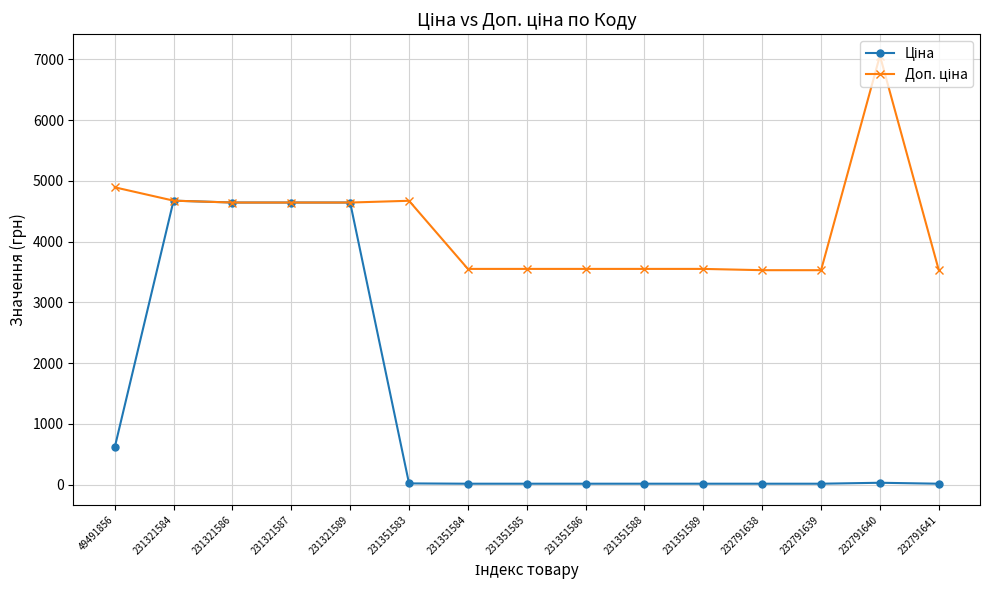

What is the spread (max minus min) of values at 231321589?

0.5